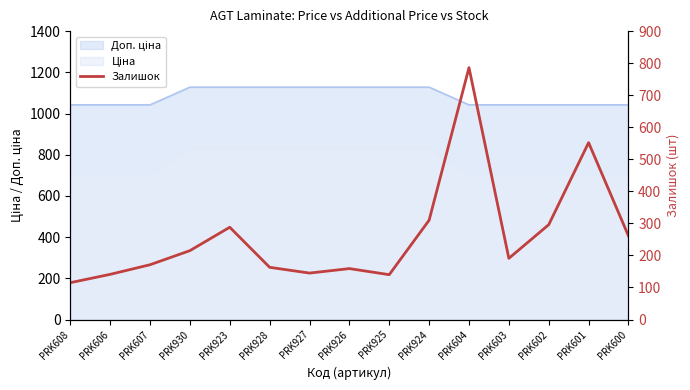

What is the sum of all values?

3933